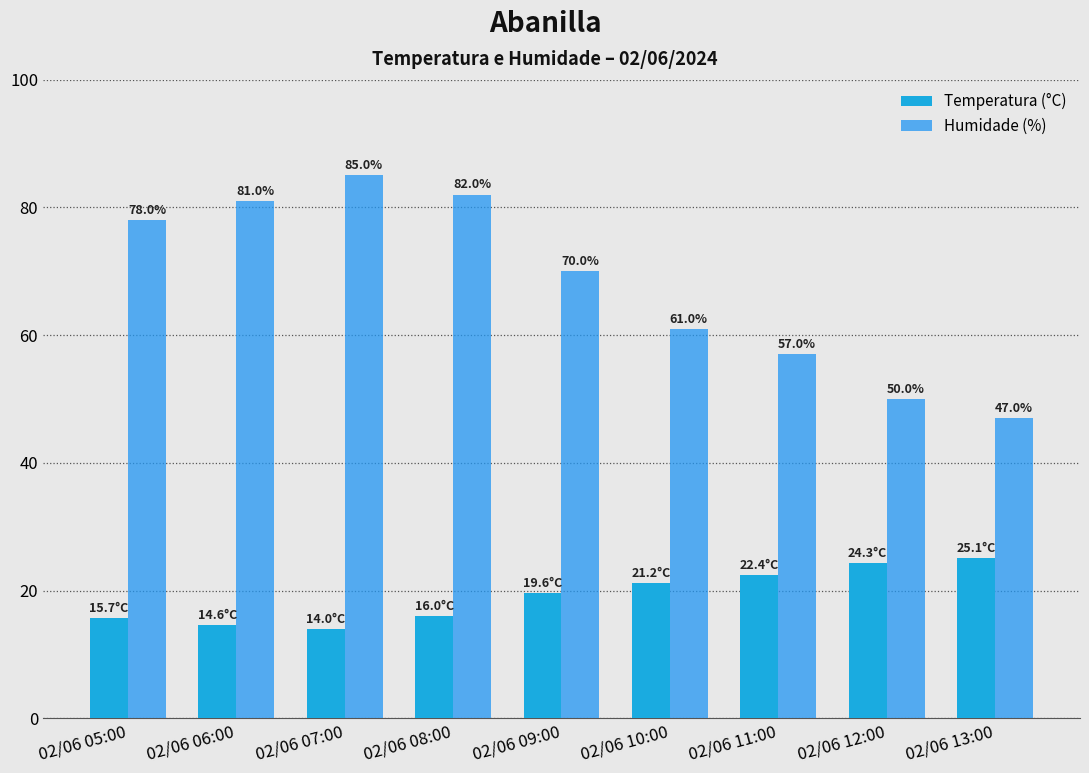

Where is Humidade (%) nearest to the value 66?

02/06 09:00